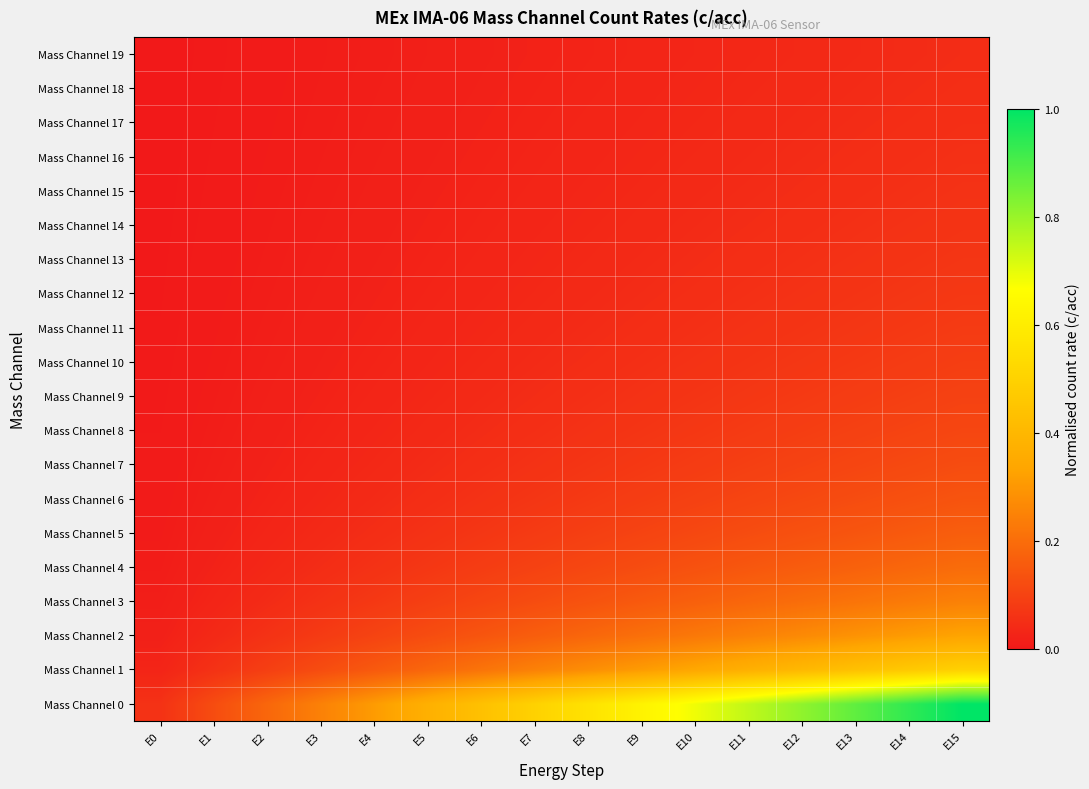

Reading left to right, transcribe all the data shown in this chart.

Mass Channel 0: E0=0.1	E1=0.1	E2=0.2	E3=0.2	E4=0.3	E5=0.4	E6=0.4	E7=0.5	E8=0.6	E9=0.6	E10=0.7	E11=0.7	E12=0.8	E13=0.9	E14=0.9	E15=1.0
Mass Channel 1: E0=0.0	E1=0.1	E2=0.1	E3=0.1	E4=0.2	E5=0.2	E6=0.2	E7=0.2	E8=0.3	E9=0.3	E10=0.3	E11=0.4	E12=0.4	E13=0.4	E14=0.5	E15=0.5
Mass Channel 2: E0=0.0	E1=0.0	E2=0.1	E3=0.1	E4=0.1	E5=0.1	E6=0.1	E7=0.2	E8=0.2	E9=0.2	E10=0.2	E11=0.2	E12=0.3	E13=0.3	E14=0.3	E15=0.3
Mass Channel 3: E0=0.0	E1=0.0	E2=0.0	E3=0.1	E4=0.1	E5=0.1	E6=0.1	E7=0.1	E8=0.1	E9=0.2	E10=0.2	E11=0.2	E12=0.2	E13=0.2	E14=0.2	E15=0.2
Mass Channel 4: E0=0.0	E1=0.0	E2=0.0	E3=0.0	E4=0.1	E5=0.1	E6=0.1	E7=0.1	E8=0.1	E9=0.1	E10=0.1	E11=0.1	E12=0.2	E13=0.2	E14=0.2	E15=0.2
Mass Channel 5: E0=0.0	E1=0.0	E2=0.0	E3=0.0	E4=0.0	E5=0.1	E6=0.1	E7=0.1	E8=0.1	E9=0.1	E10=0.1	E11=0.1	E12=0.1	E13=0.1	E14=0.2	E15=0.2
Mass Channel 6: E0=0.0	E1=0.0	E2=0.0	E3=0.0	E4=0.0	E5=0.1	E6=0.1	E7=0.1	E8=0.1	E9=0.1	E10=0.1	E11=0.1	E12=0.1	E13=0.1	E14=0.1	E15=0.1
Mass Channel 7: E0=0.0	E1=0.0	E2=0.0	E3=0.0	E4=0.0	E5=0.0	E6=0.1	E7=0.1	E8=0.1	E9=0.1	E10=0.1	E11=0.1	E12=0.1	E13=0.1	E14=0.1	E15=0.1
Mass Channel 8: E0=0.0	E1=0.0	E2=0.0	E3=0.0	E4=0.0	E5=0.0	E6=0.0	E7=0.1	E8=0.1	E9=0.1	E10=0.1	E11=0.1	E12=0.1	E13=0.1	E14=0.1	E15=0.1
Mass Channel 9: E0=0.0	E1=0.0	E2=0.0	E3=0.0	E4=0.0	E5=0.0	E6=0.0	E7=0.0	E8=0.1	E9=0.1	E10=0.1	E11=0.1	E12=0.1	E13=0.1	E14=0.1	E15=0.1
Mass Channel 10: E0=0.0	E1=0.0	E2=0.0	E3=0.0	E4=0.0	E5=0.0	E6=0.0	E7=0.0	E8=0.0	E9=0.1	E10=0.1	E11=0.1	E12=0.1	E13=0.1	E14=0.1	E15=0.1
Mass Channel 11: E0=0.0	E1=0.0	E2=0.0	E3=0.0	E4=0.0	E5=0.0	E6=0.0	E7=0.0	E8=0.0	E9=0.0	E10=0.1	E11=0.1	E12=0.1	E13=0.1	E14=0.1	E15=0.1
Mass Channel 12: E0=0.0	E1=0.0	E2=0.0	E3=0.0	E4=0.0	E5=0.0	E6=0.0	E7=0.0	E8=0.0	E9=0.0	E10=0.0	E11=0.1	E12=0.1	E13=0.1	E14=0.1	E15=0.1
Mass Channel 13: E0=0.0	E1=0.0	E2=0.0	E3=0.0	E4=0.0	E5=0.0	E6=0.0	E7=0.0	E8=0.0	E9=0.0	E10=0.0	E11=0.1	E12=0.1	E13=0.1	E14=0.1	E15=0.1
Mass Channel 14: E0=0.0	E1=0.0	E2=0.0	E3=0.0	E4=0.0	E5=0.0	E6=0.0	E7=0.0	E8=0.0	E9=0.0	E10=0.0	E11=0.0	E12=0.1	E13=0.1	E14=0.1	E15=0.1
Mass Channel 15: E0=0.0	E1=0.0	E2=0.0	E3=0.0	E4=0.0	E5=0.0	E6=0.0	E7=0.0	E8=0.0	E9=0.0	E10=0.0	E11=0.0	E12=0.0	E13=0.1	E14=0.1	E15=0.1
Mass Channel 16: E0=0.0	E1=0.0	E2=0.0	E3=0.0	E4=0.0	E5=0.0	E6=0.0	E7=0.0	E8=0.0	E9=0.0	E10=0.0	E11=0.0	E12=0.0	E13=0.0	E14=0.1	E15=0.1
Mass Channel 17: E0=0.0	E1=0.0	E2=0.0	E3=0.0	E4=0.0	E5=0.0	E6=0.0	E7=0.0	E8=0.0	E9=0.0	E10=0.0	E11=0.0	E12=0.0	E13=0.0	E14=0.0	E15=0.1
Mass Channel 18: E0=0.0	E1=0.0	E2=0.0	E3=0.0	E4=0.0	E5=0.0	E6=0.0	E7=0.0	E8=0.0	E9=0.0	E10=0.0	E11=0.0	E12=0.0	E13=0.0	E14=0.0	E15=0.0
Mass Channel 19: E0=0.0	E1=0.0	E2=0.0	E3=0.0	E4=0.0	E5=0.0	E6=0.0	E7=0.0	E8=0.0	E9=0.0	E10=0.0	E11=0.0	E12=0.0	E13=0.0	E14=0.0	E15=0.0